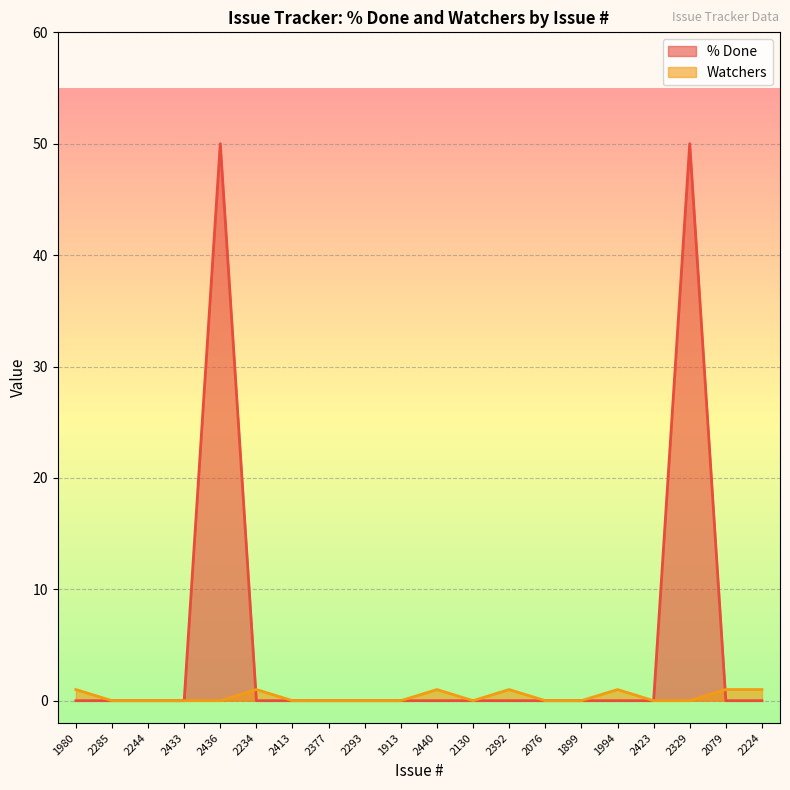

Which series has the largest total across all categories?

% Done